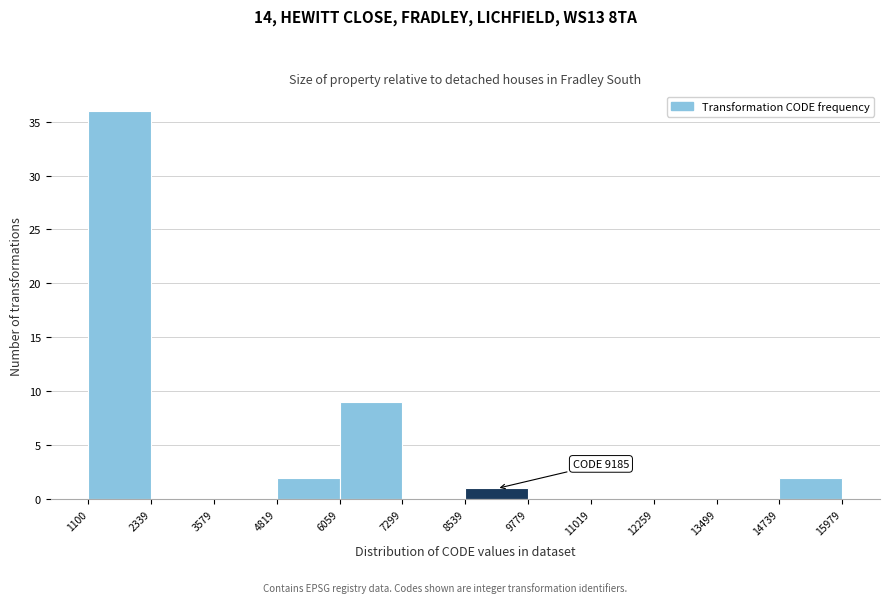

Over which range of the x-axis is the bar tallest?

1100 to 2339